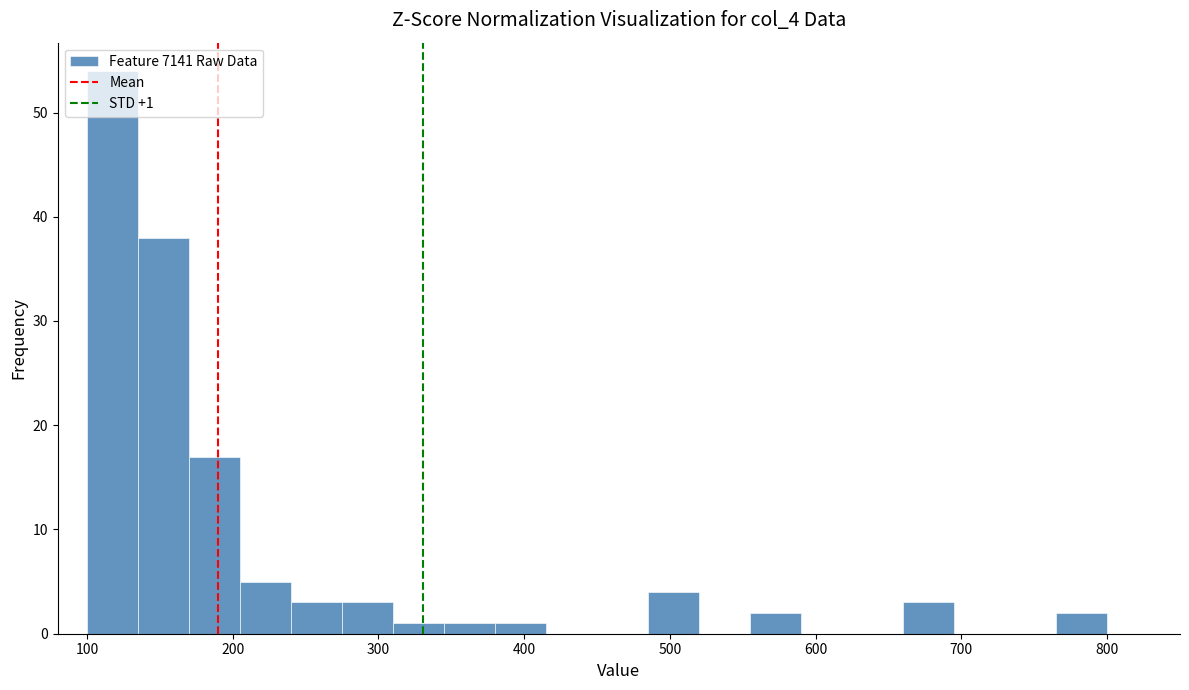

Around what value on the x-axis is the tallest bar? Give the approximate position of its centre, as read against the axis.

120